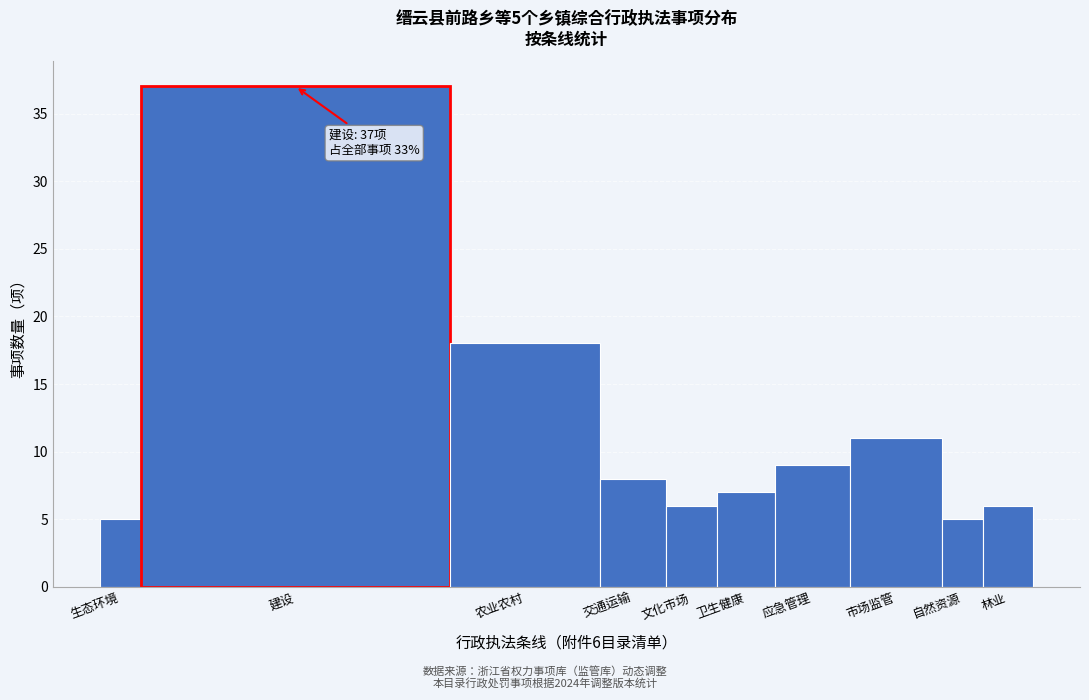

Reading left to right, extract all data points from this chart.

生态环境=5	建设=37	农业农村=18	交通运输=8	文化市场=6	卫生健康=7	应急管理=9	市场监管=11	自然资源=5	林业=6